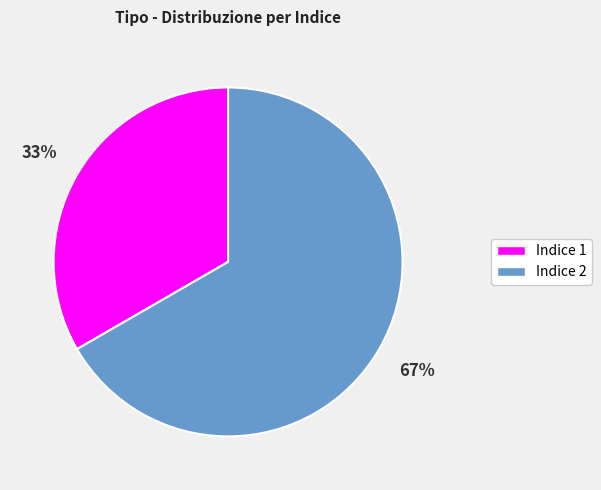

Is there a majority slice in this chart?

Yes